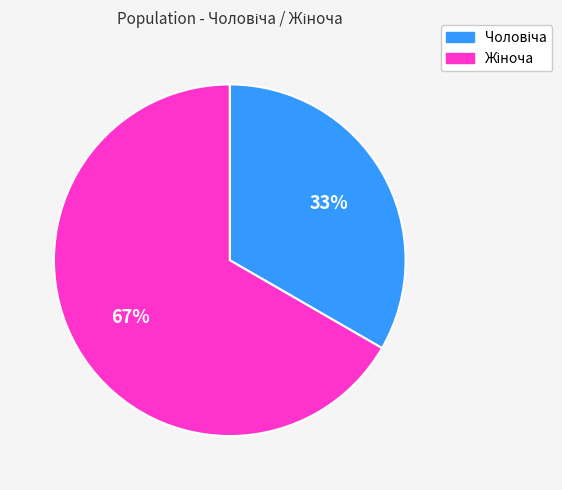

Does any single category account for the majority?

Yes